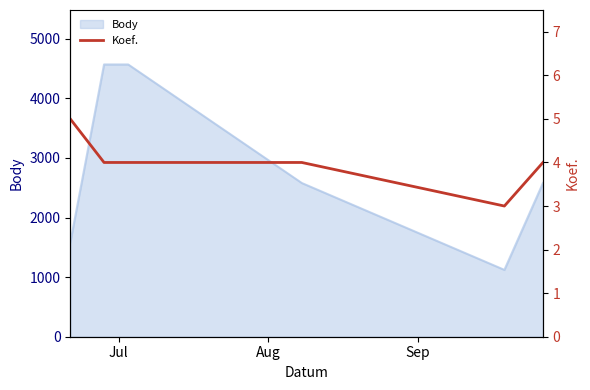

What is the maximum value for Body?

4570